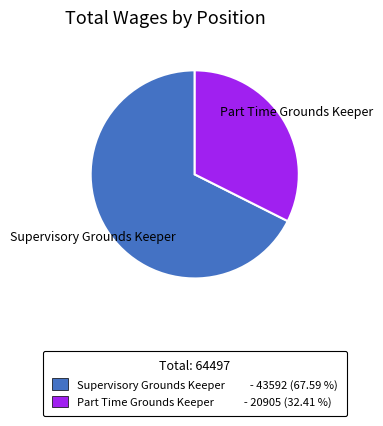

Rank the categories by value from highest to lowest.

Supervisory Grounds Keeper, Part Time Grounds Keeper